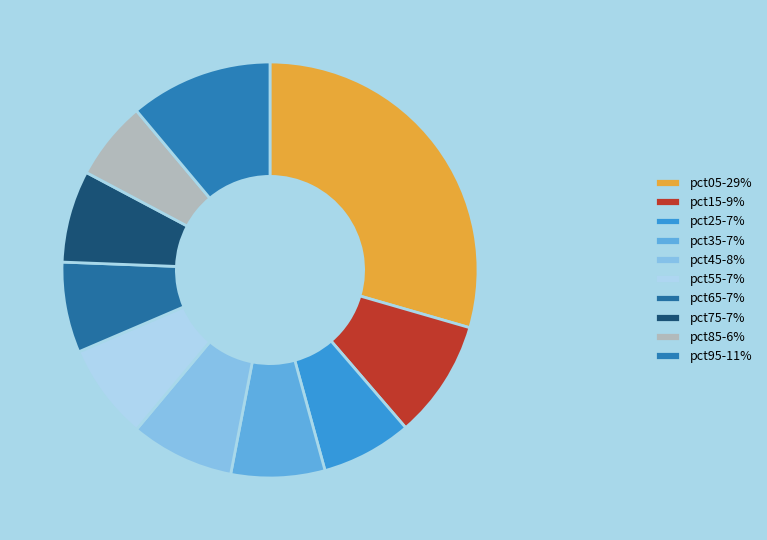

Do pct85 and pct05 together represent more than half of the pie?

No